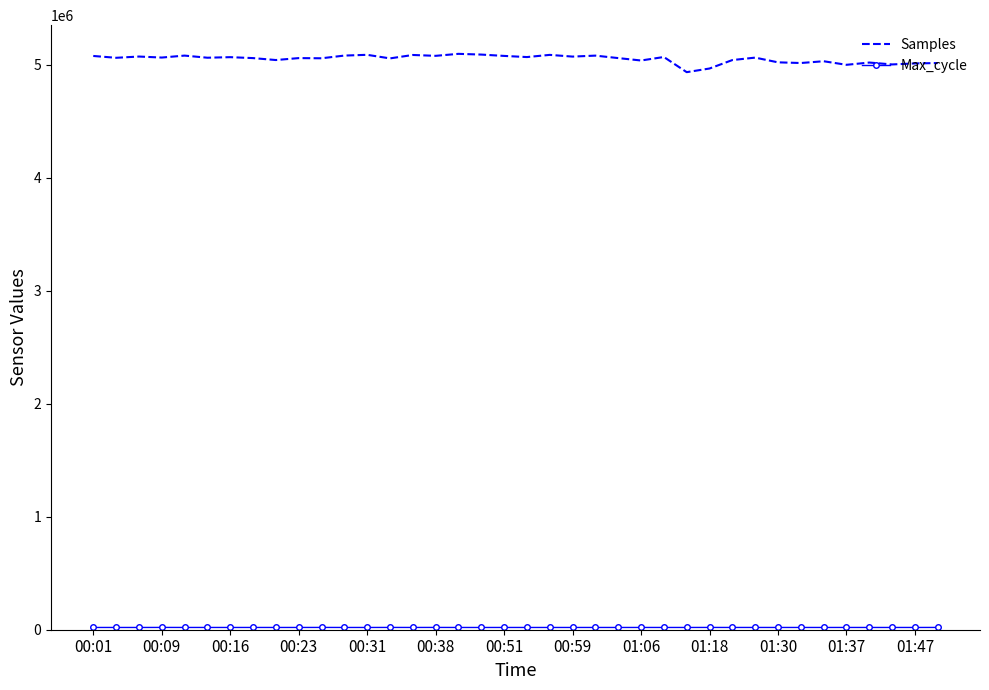

Which series has the largest total across all categories?

Samples